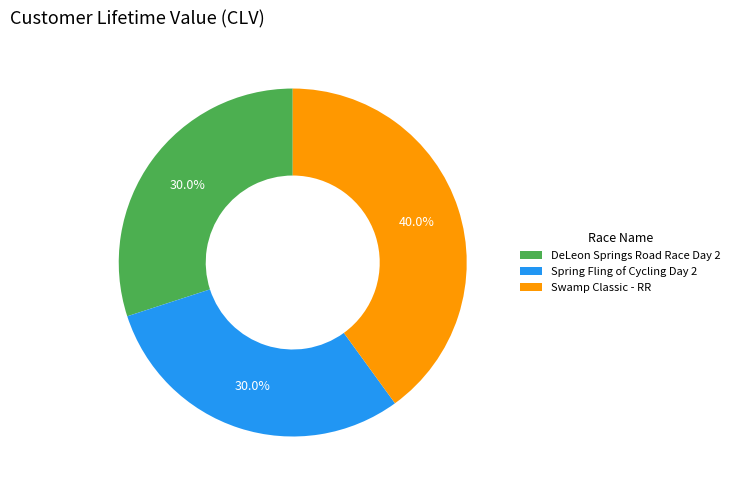

True or false: Spring Fling of Cycling Day 2 accounts for 38% of the total.

False